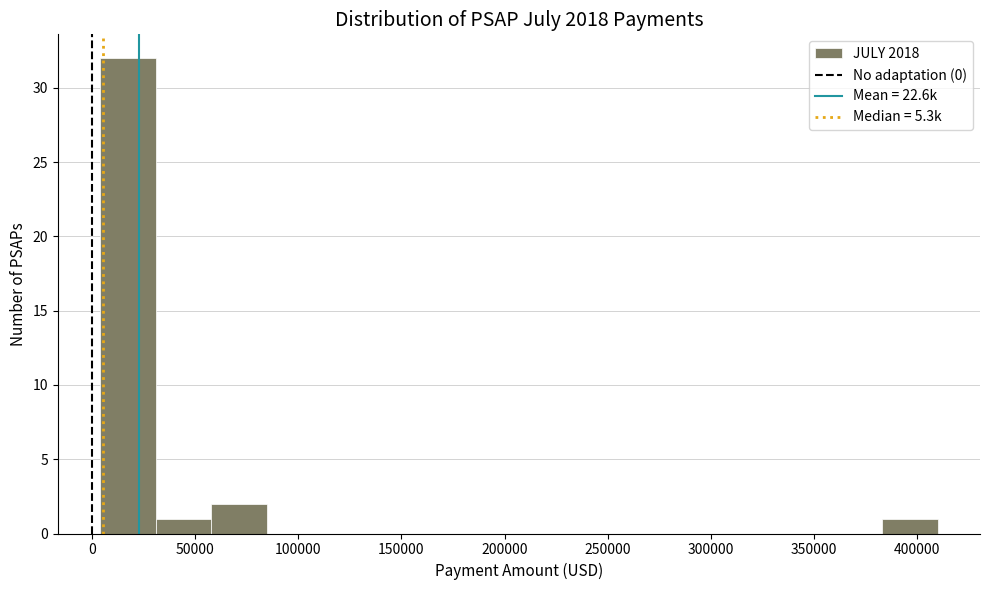

Reading left to right, transcribe this chart: for each bar, give the range it covers on the x-axis and its height. Neither the bar edges nor the heights are printed on the chart, so give them approximately, as read against the axes.

5000 to 30000: 32
30000 to 60000: 1
60000 to 85000: 2
85000 to 110000: 0
110000 to 140000: 0
140000 to 165000: 0
165000 to 195000: 0
195000 to 220000: 0
220000 to 250000: 0
250000 to 275000: 0
275000 to 300000: 0
300000 to 330000: 0
330000 to 355000: 0
355000 to 385000: 0
385000 to 410000: 1